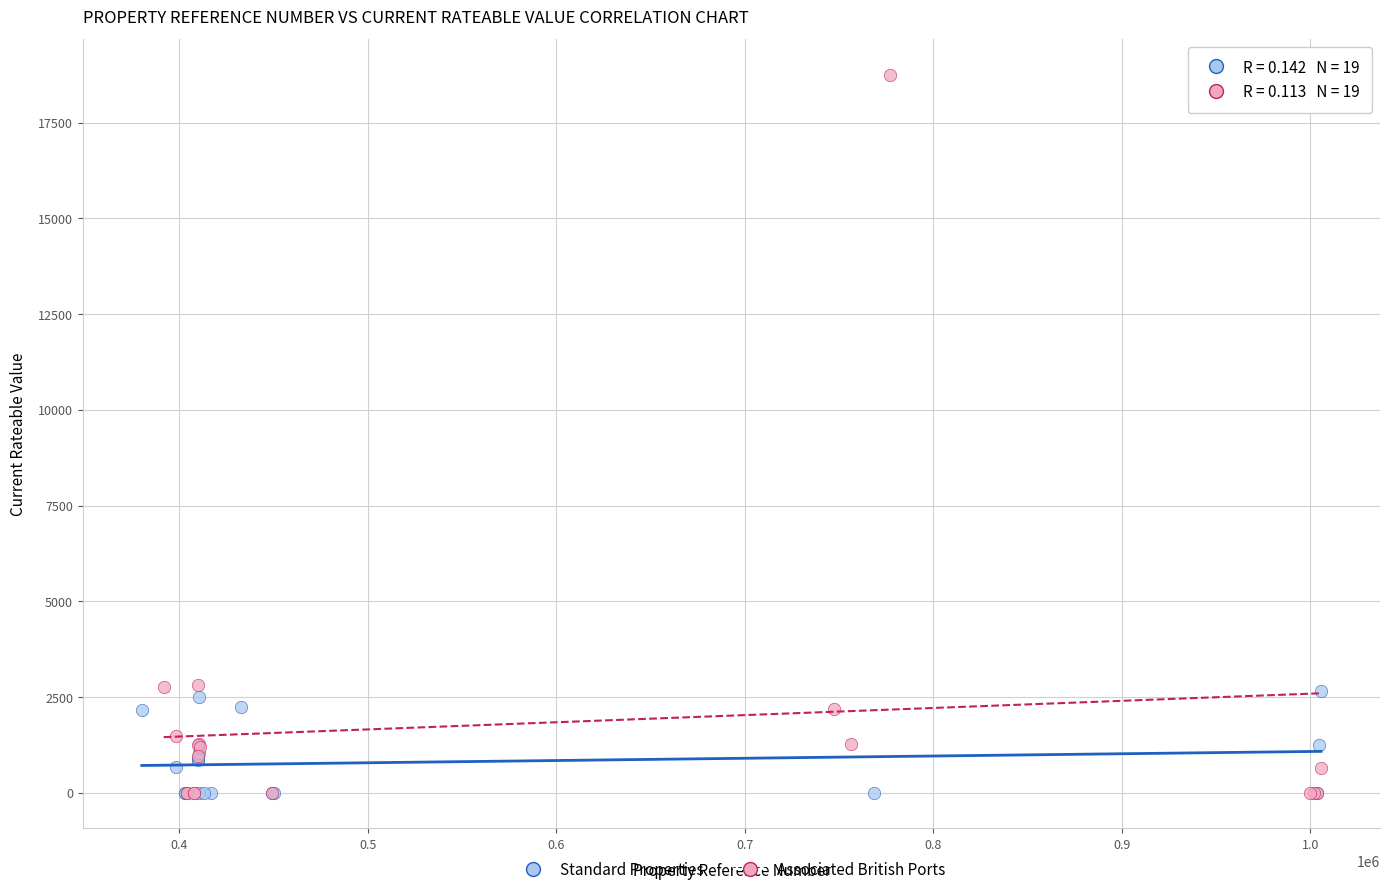

Which series has the largest Y range (max minus min)?

Associated British Ports